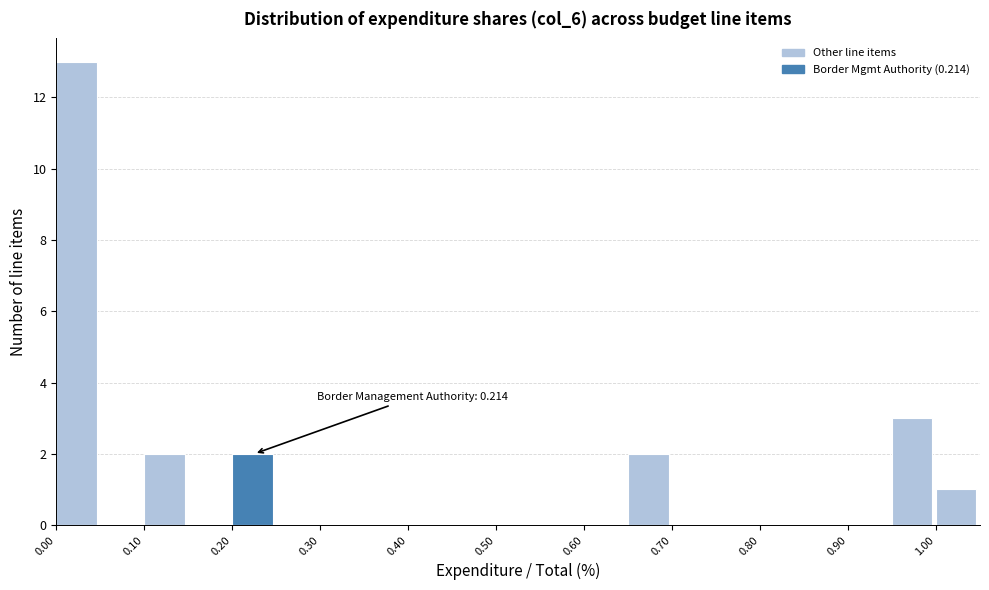

Over which range of the x-axis is the bar tallest?

0.00 to 0.05